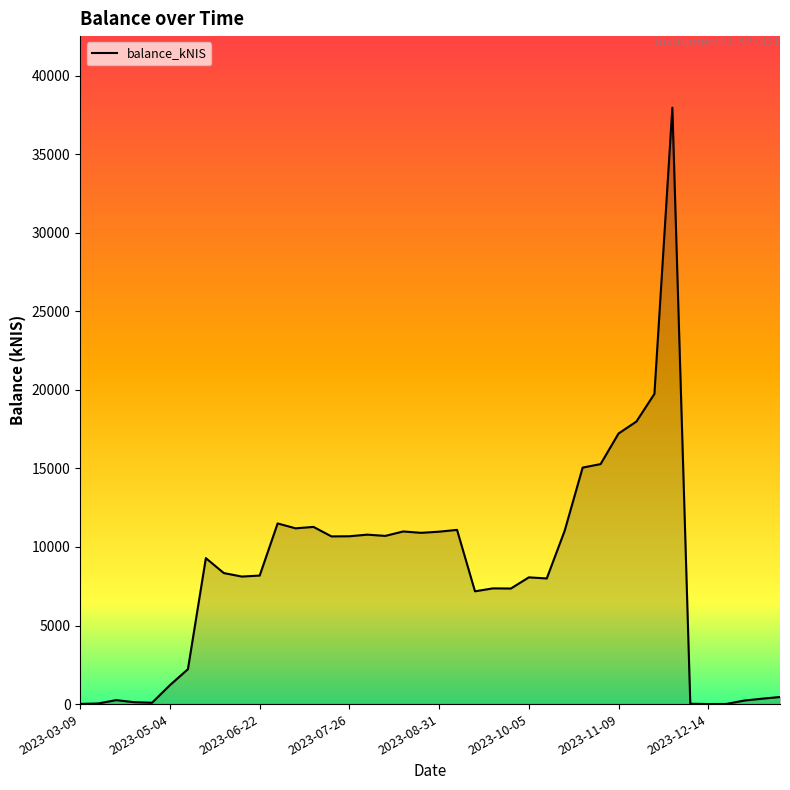

What is the difference between the maximum and minimum values?

37957.9